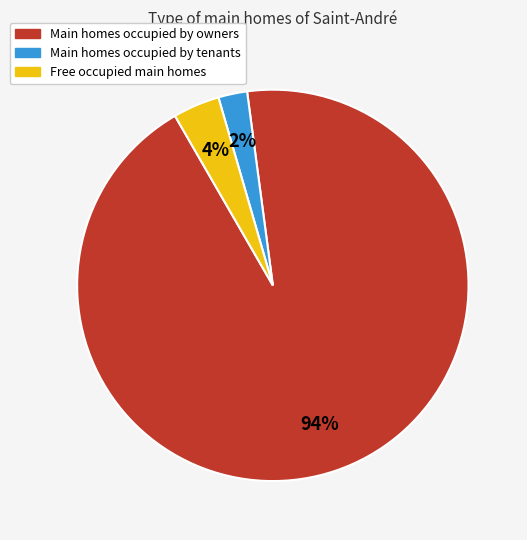

To the nearest percent, what is the average slice percentage?

33%